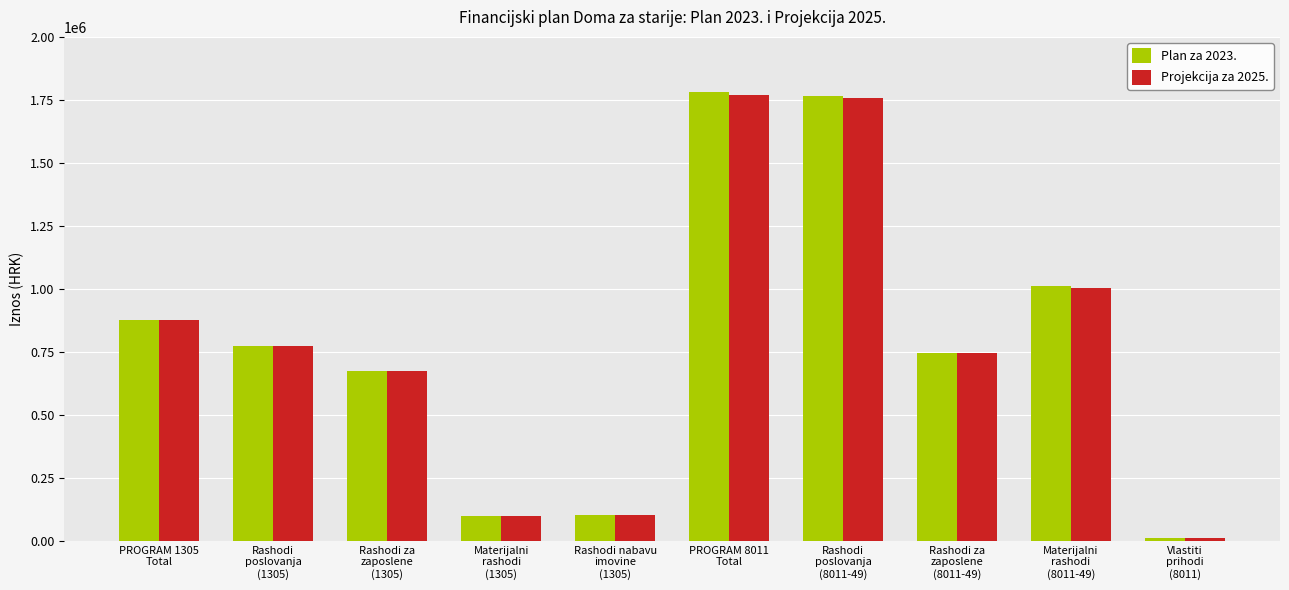

What is the label of the 5th bar from the left?

Rashodi nabavu
imovine
(1305)